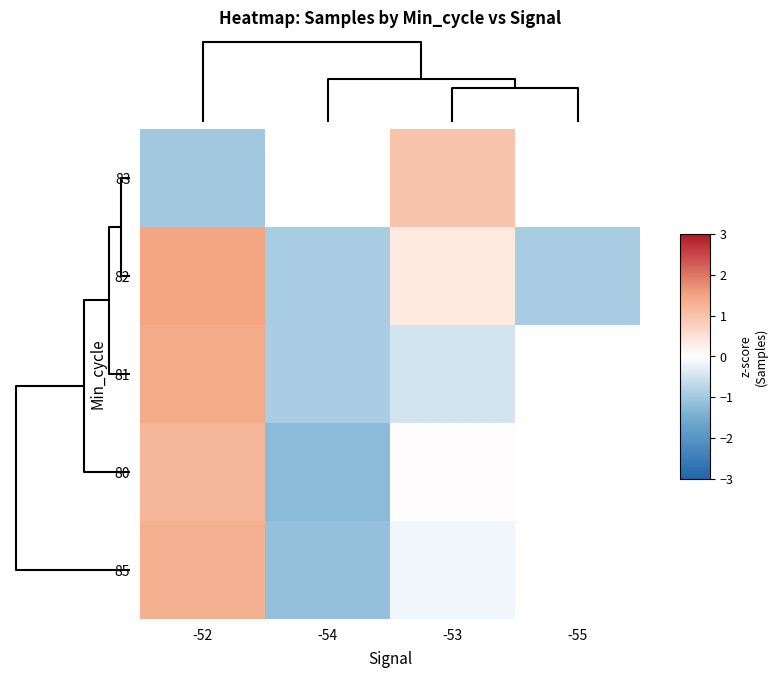

Rank the series by their maximum value, from lowest to highest.

83, 80, 85, 81, 82